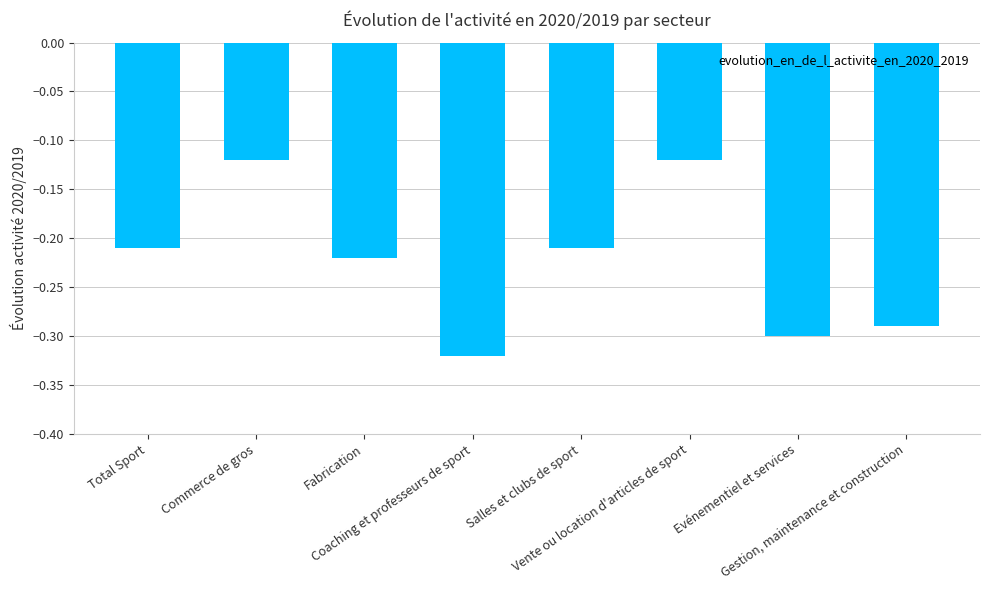

What is the sum of all values?

-1.8